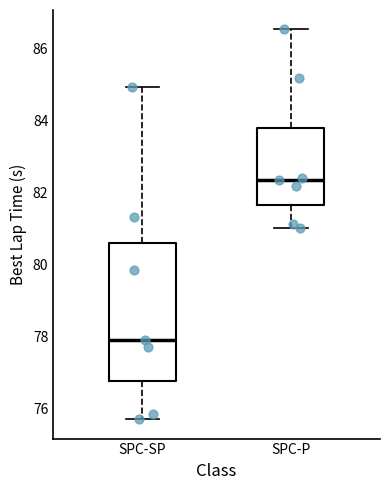

Reading left to right, transcribe this box plot: for each box, give where its median line is, the range the box spans, and where its two whiskers end, as read against the y-axis. The values are not printed on the chart, so give them approximately, as read against the axis.

SPC-SP: median 77.8, box 76.8 to 80.6, whiskers 75.8 to 85.0
SPC-P: median 82.4, box 81.6 to 83.8, whiskers 81.0 to 86.6